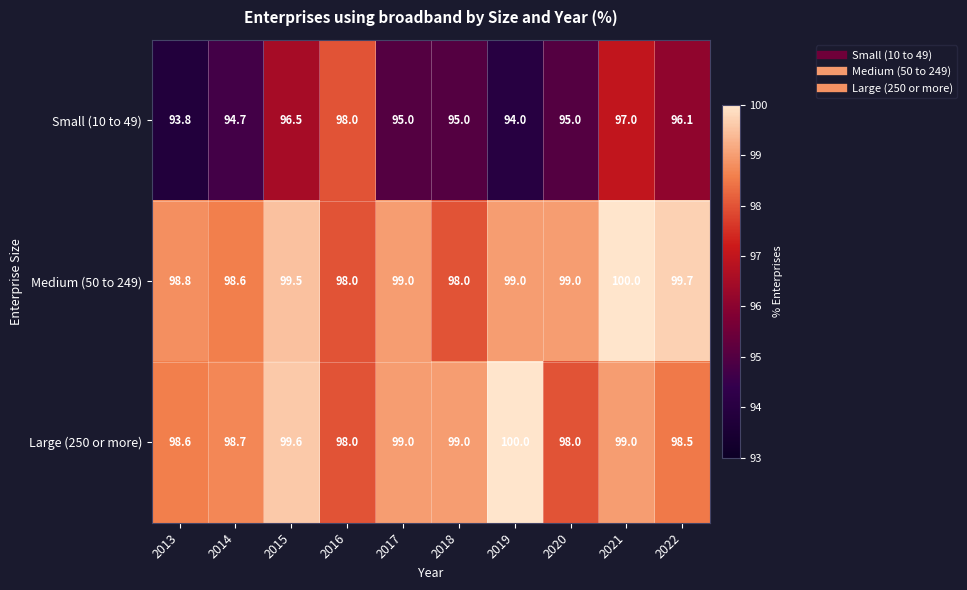

True or false: Large (250 or more) has a value of 32.5 at 2014.

False